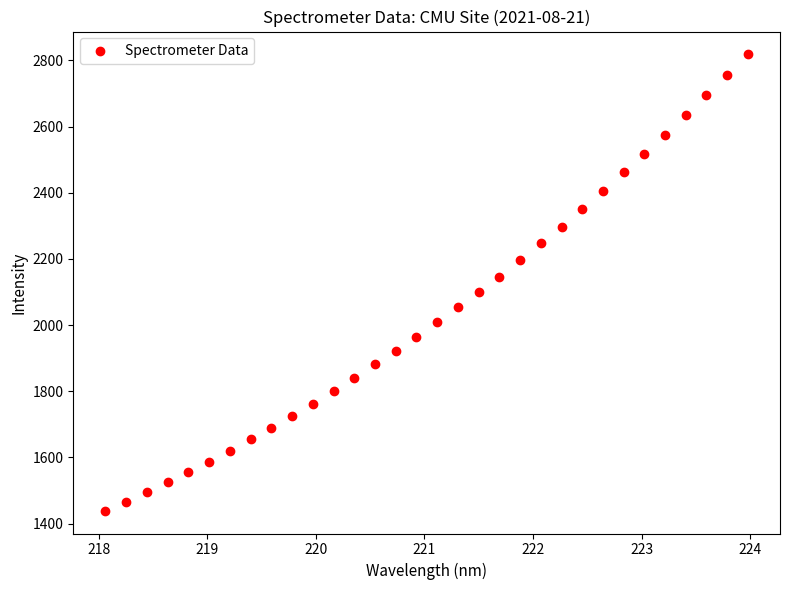

What is the range of X values (max minus min)?

5.9